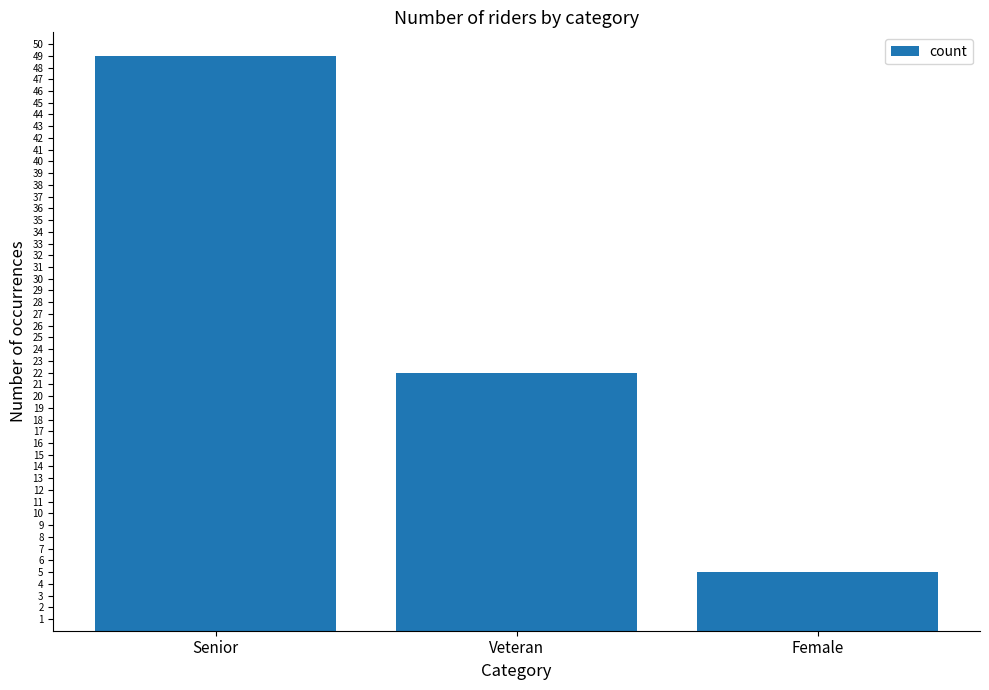

Does the chart contain stacked bars?

No